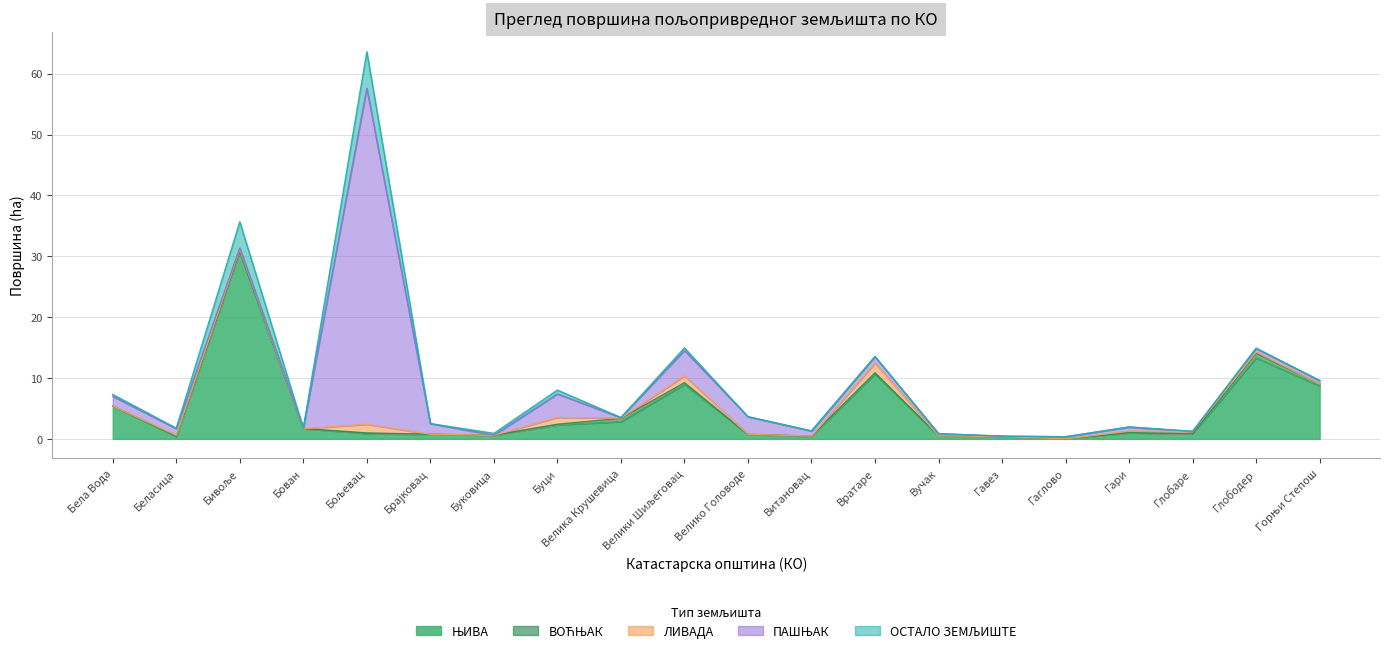

What are all the series names shown in the legend?

ЊИВА, ВОЋЊАК, ЛИВАДА, ПАШЊАК, ОСТАЛО ЗЕМЉИШТЕ